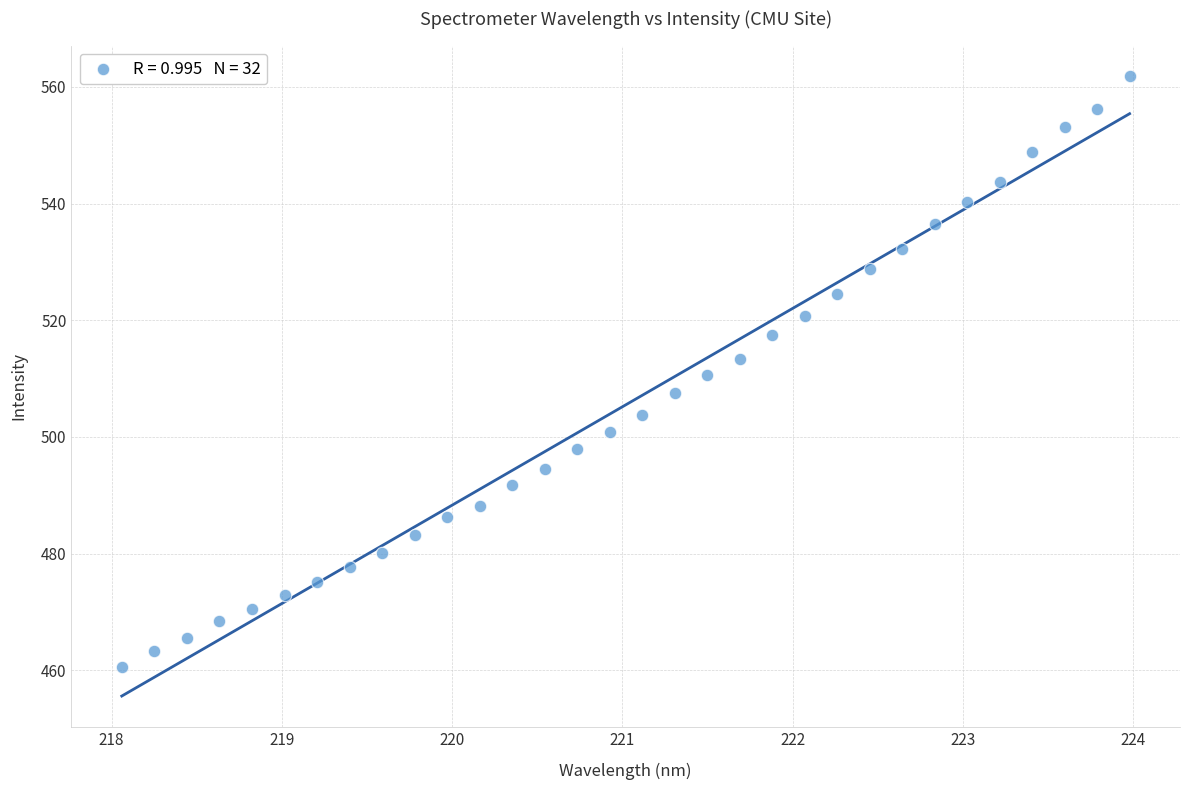

What is the range of X values (max minus min)?

5.9